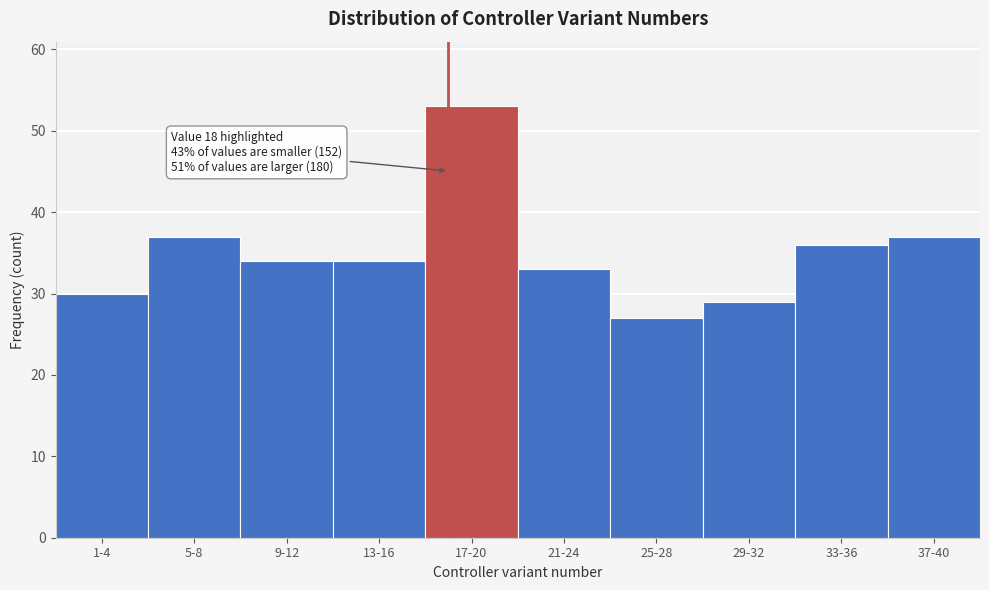

Reading right to left, extract all data points from this chart.

37-40=37	33-36=36	29-32=29	25-28=27	21-24=33	17-20=53	13-16=34	9-12=34	5-8=37	1-4=30